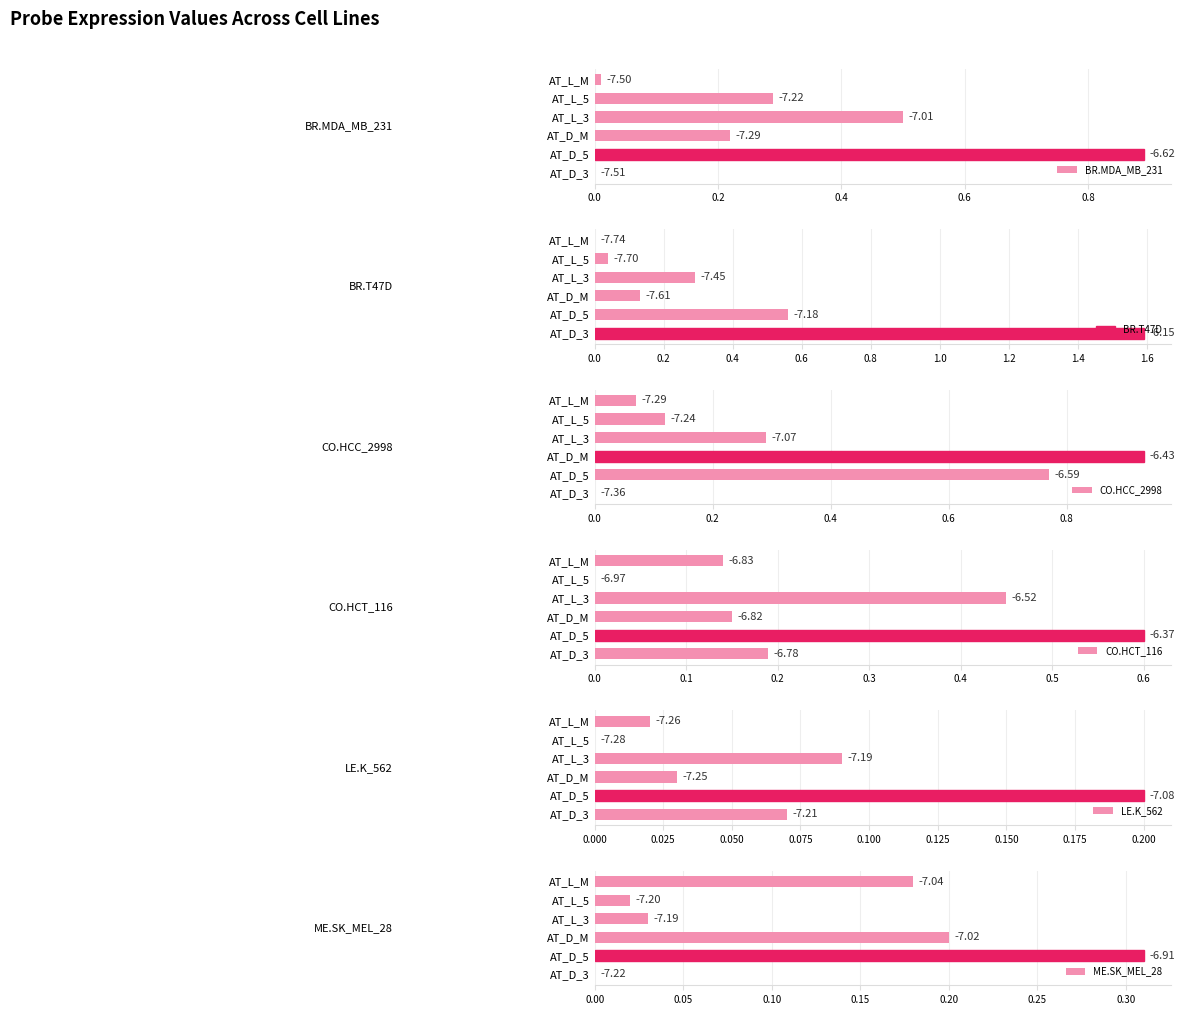

At AT_L_M, list the series in order from largest to smallest.

ME.SK_MEL_28, CO.HCT_116, CO.HCC_2998, LE.K_562, BR.MDA_MB_231, BR.T47D